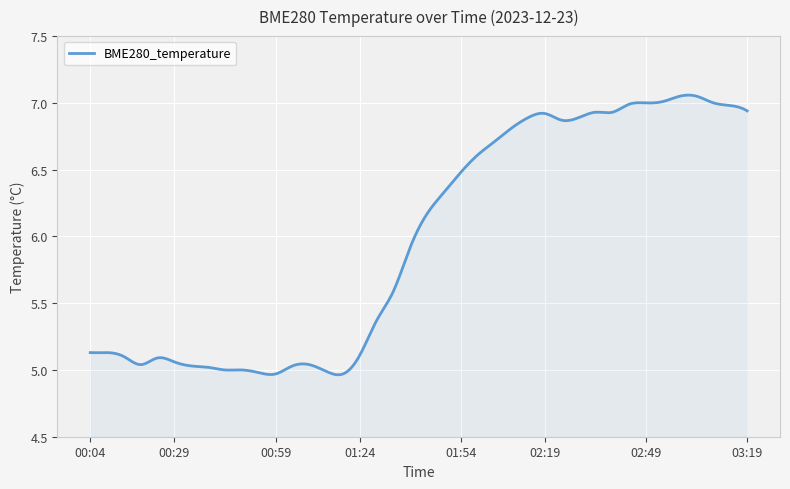

How many series are shown in this chart?

1